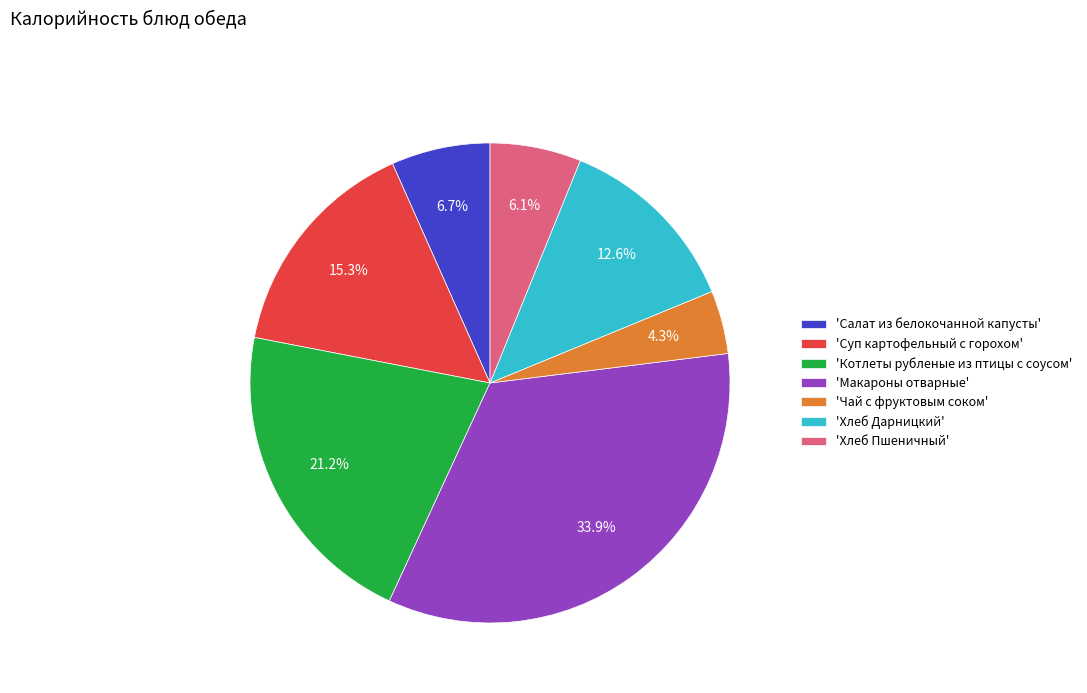

What is the total percentage of 'Хлеб Пшеничный' and 'Чай с фруктовым соком'?

10.4%